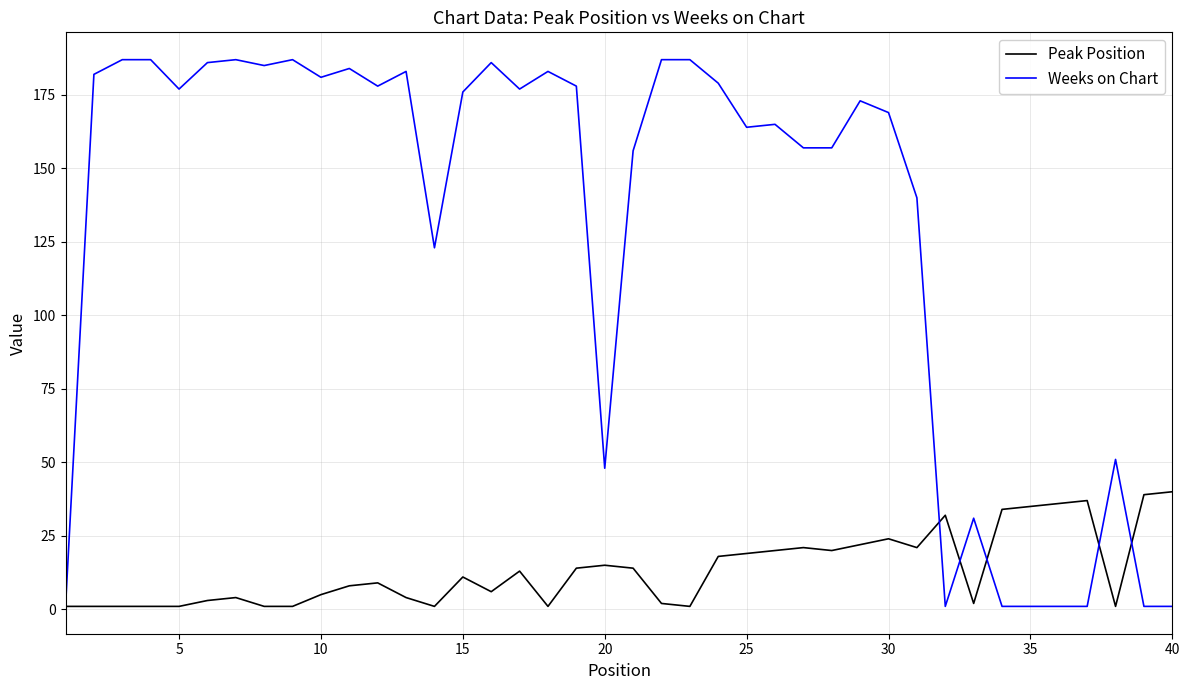

Reading left to right, what are all the values shown in this chart?

Peak Position: 1	1	1	1	1	3	4	1	1	5	8	9	4	1	11	6	13	1	14	15	14	2	1	18	19	20	21	20	22	24	21	32	2	34	35	36	37	1	39	40
Weeks on Chart: 1	182	187	187	177	186	187	185	187	181	184	178	183	123	176	186	177	183	178	48	156	187	187	179	164	165	157	157	173	169	140	1	31	1	1	1	1	51	1	1